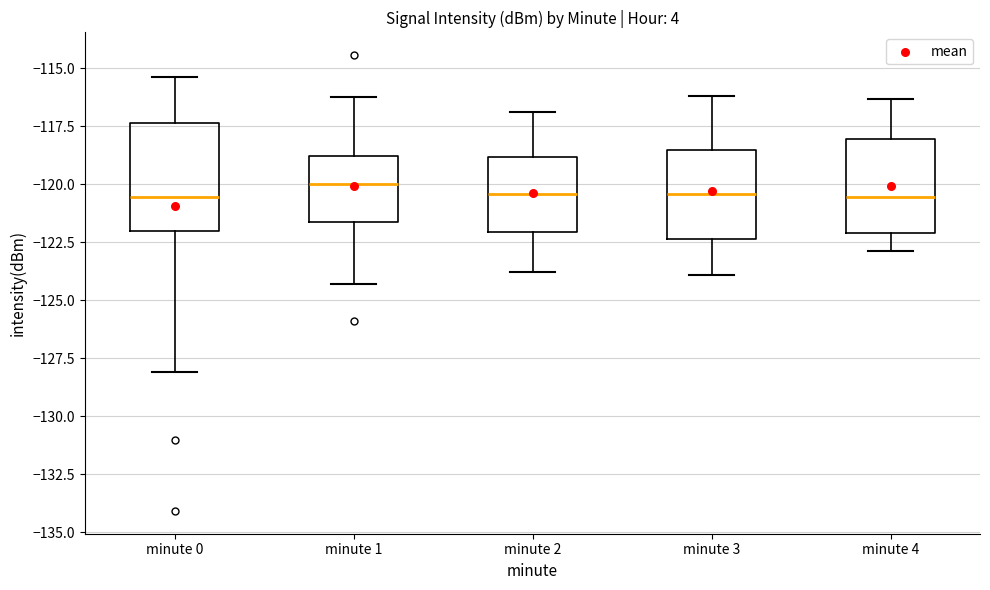

Reading left to right, read every box against the y-axis: the position of its median line, the range the box covers, and the ends of its whiskers. The values are not printed on the chart, so give them approximately, as read against the axis.

minute 0: median -120.5, box -122.0 to -117.5, whiskers -128.0 to -115.5
minute 1: median -120.0, box -121.5 to -119.0, whiskers -124.5 to -116.0
minute 2: median -120.5, box -122.0 to -119.0, whiskers -124.0 to -117.0
minute 3: median -120.5, box -122.5 to -118.5, whiskers -124.0 to -116.0
minute 4: median -120.5, box -122.0 to -118.0, whiskers -123.0 to -116.5